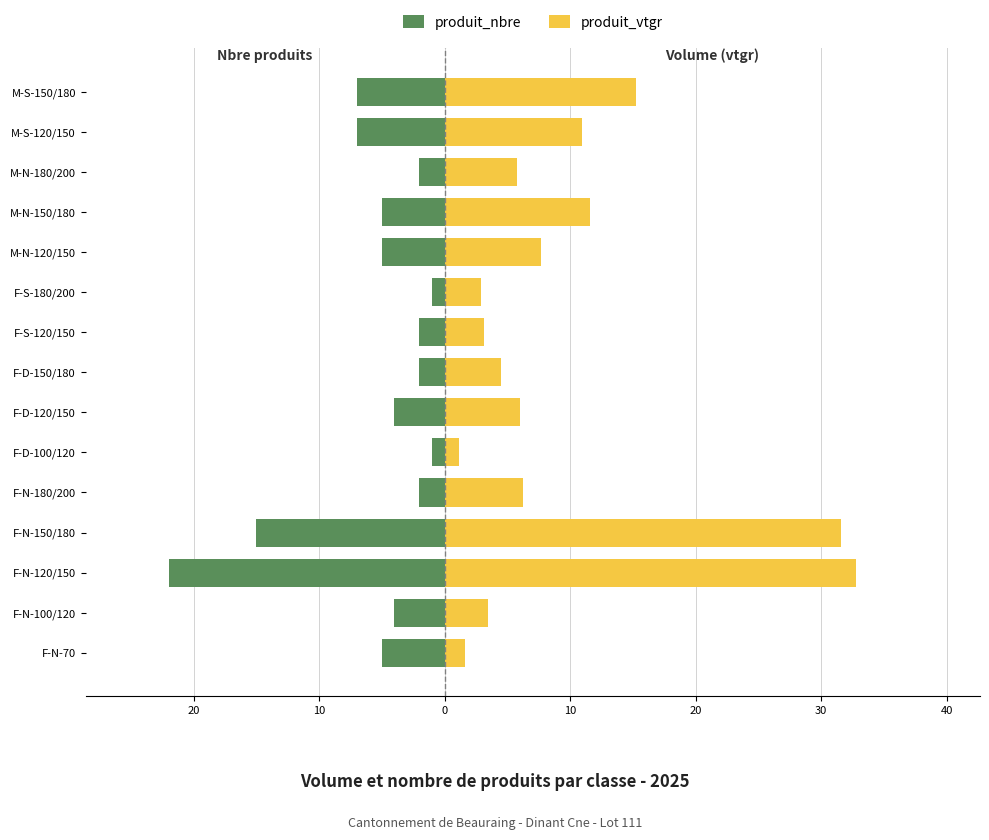

What is the value of the produit_nbre bar at the 4th from the left?

-15.0